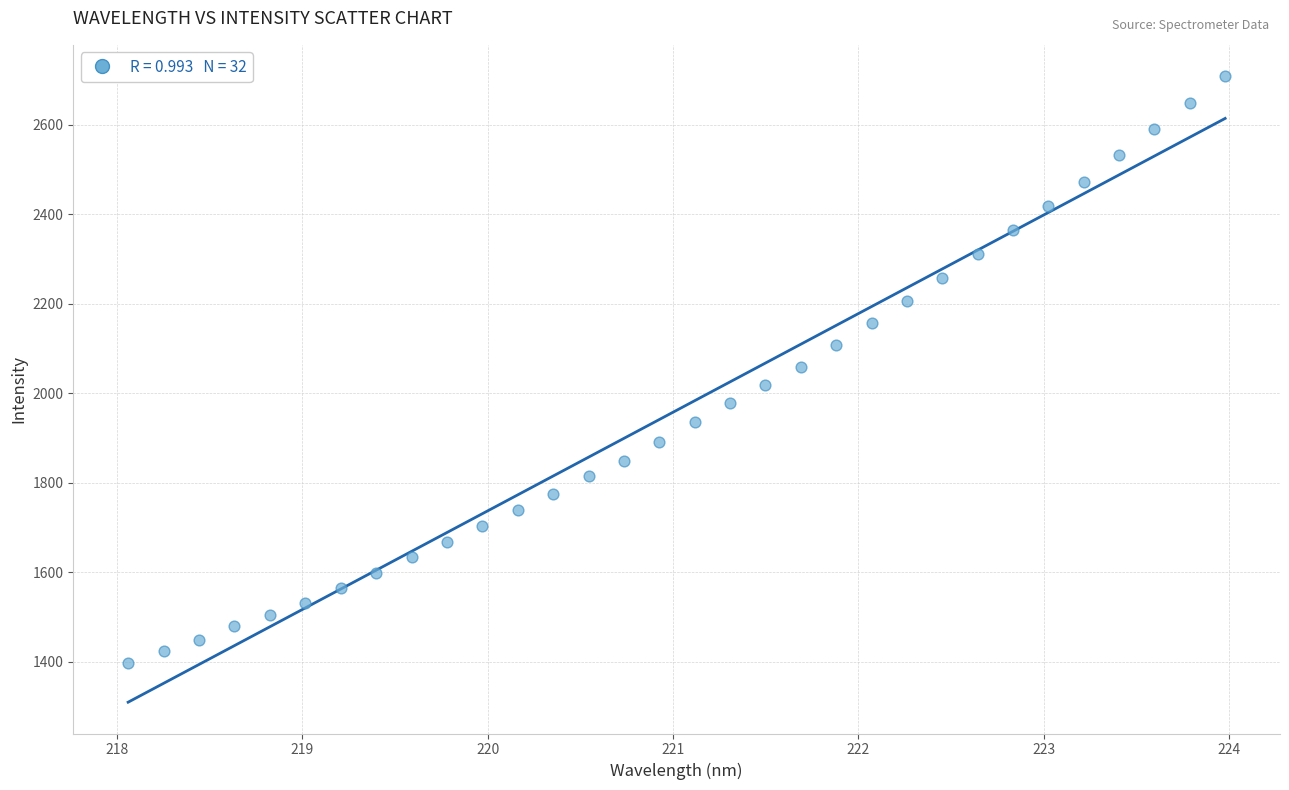

What is the range of X values (max minus min)?

5.9